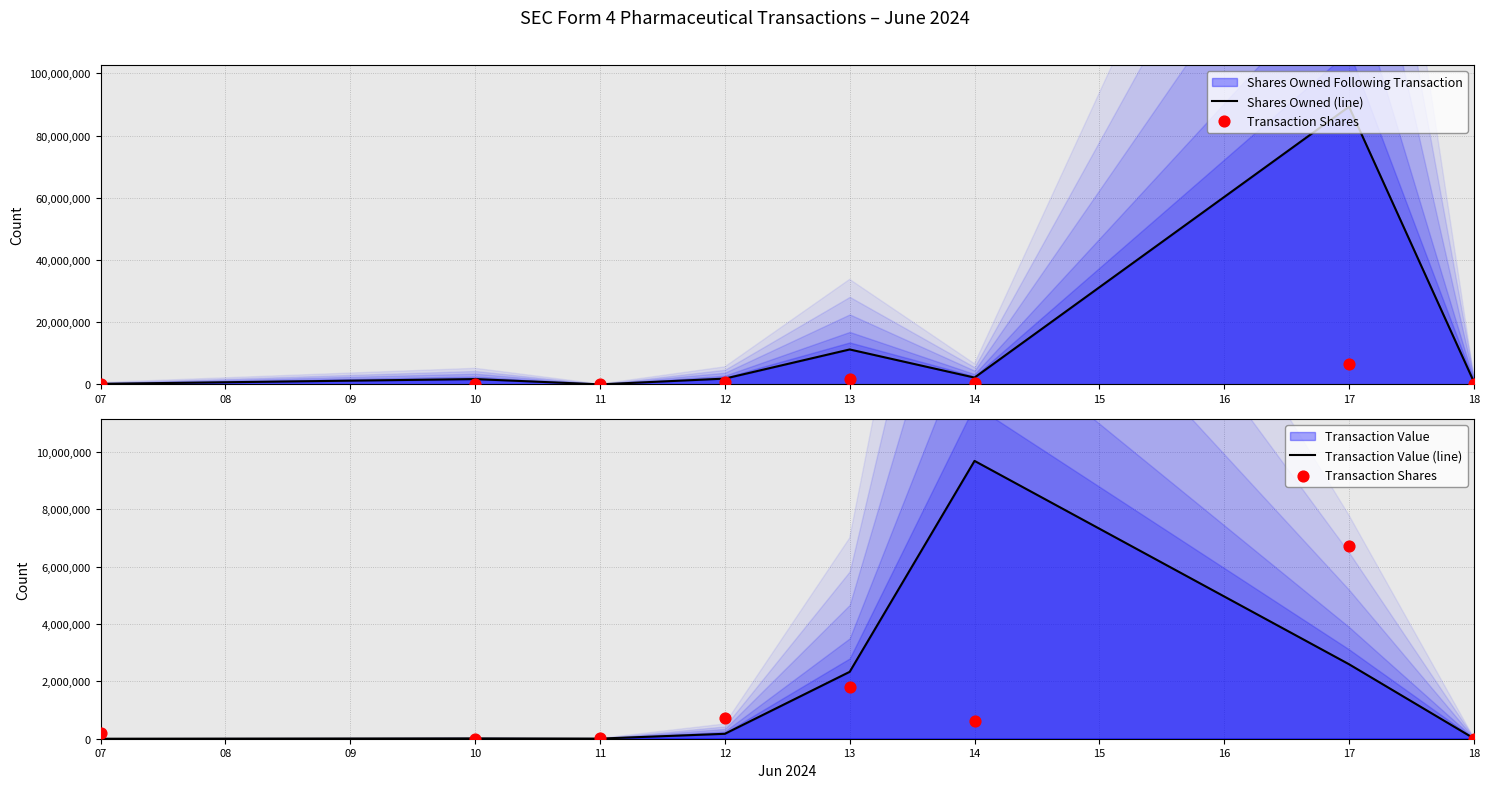

At how many categories does at least one series exceed 88222200?

1